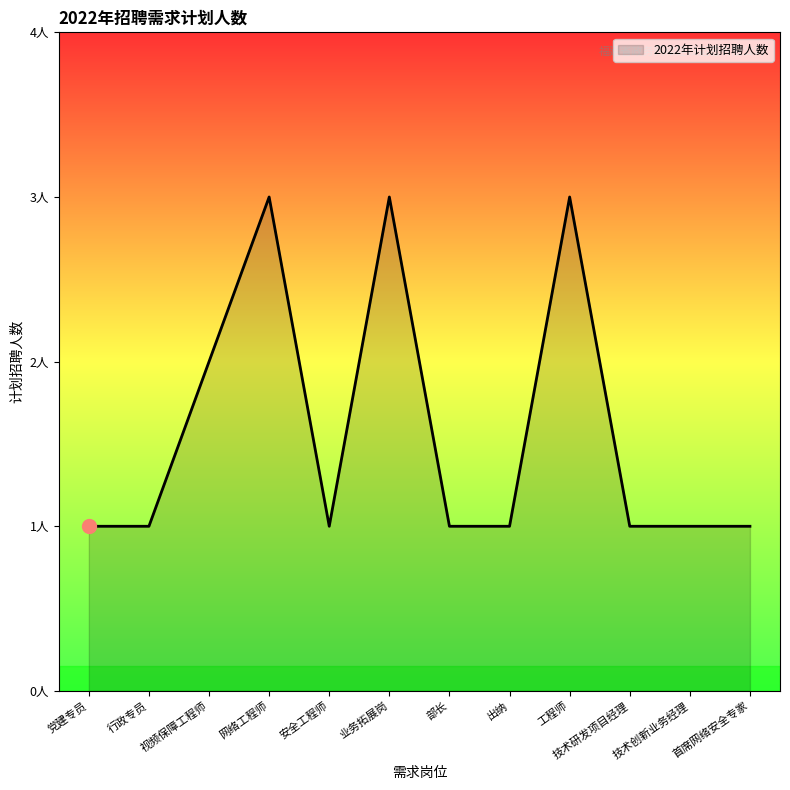

Is this an area chart (filled region under the line)?

Yes